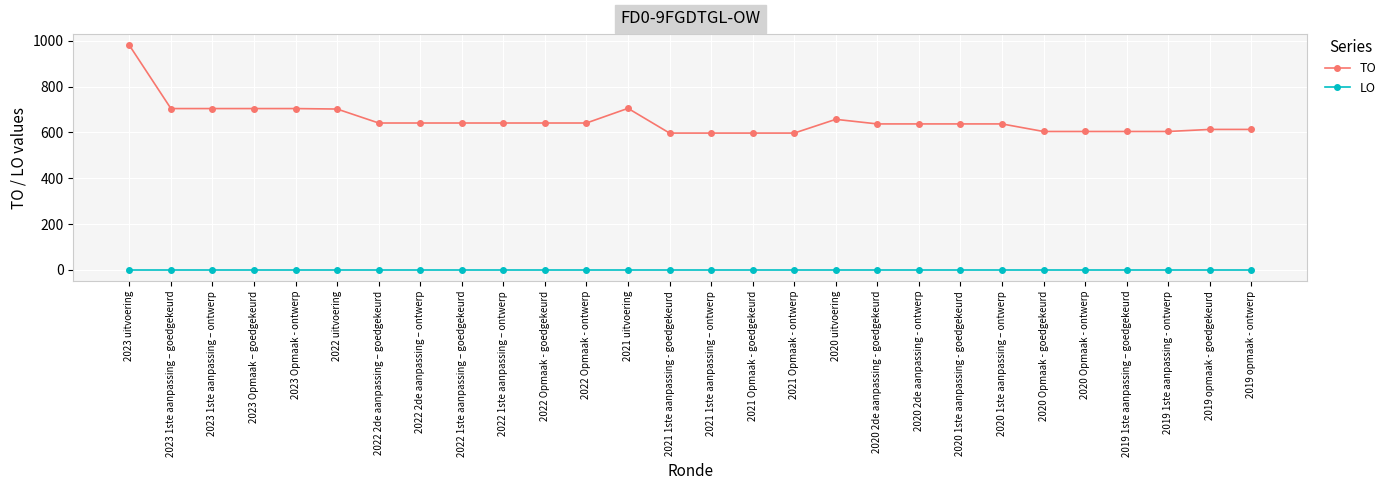

Which series has the widest spread of values?

TO